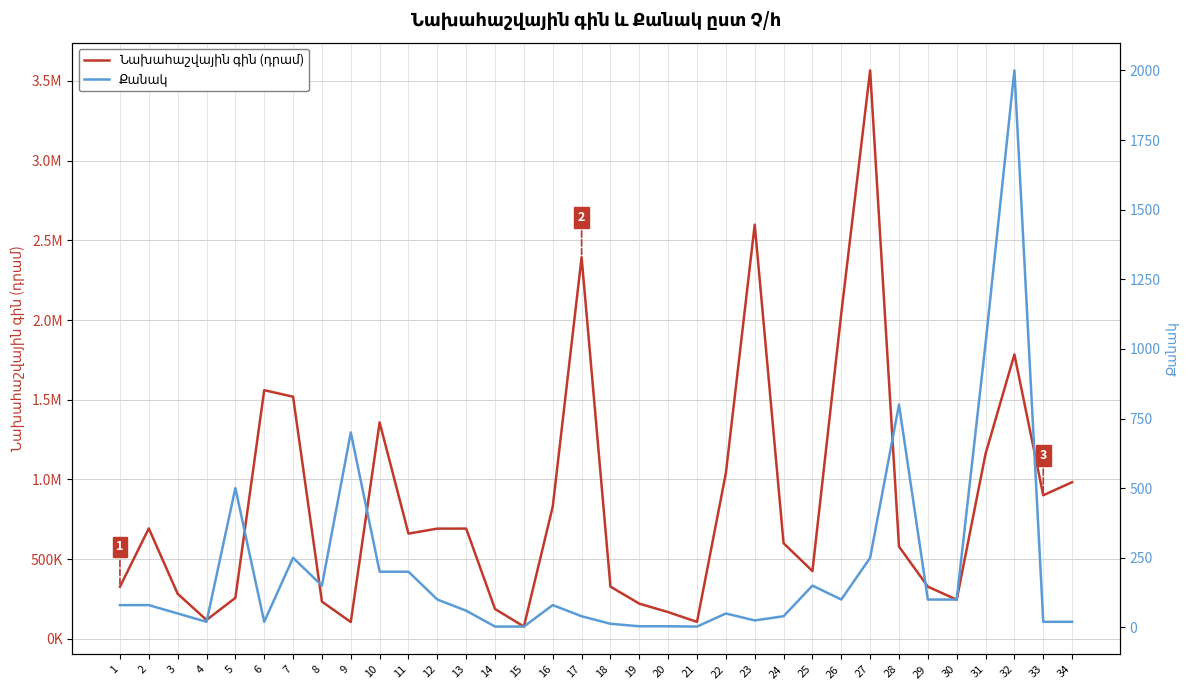

The Նախահաշվային գին (դրամ) series shows 327600 at 18. True or false?

True